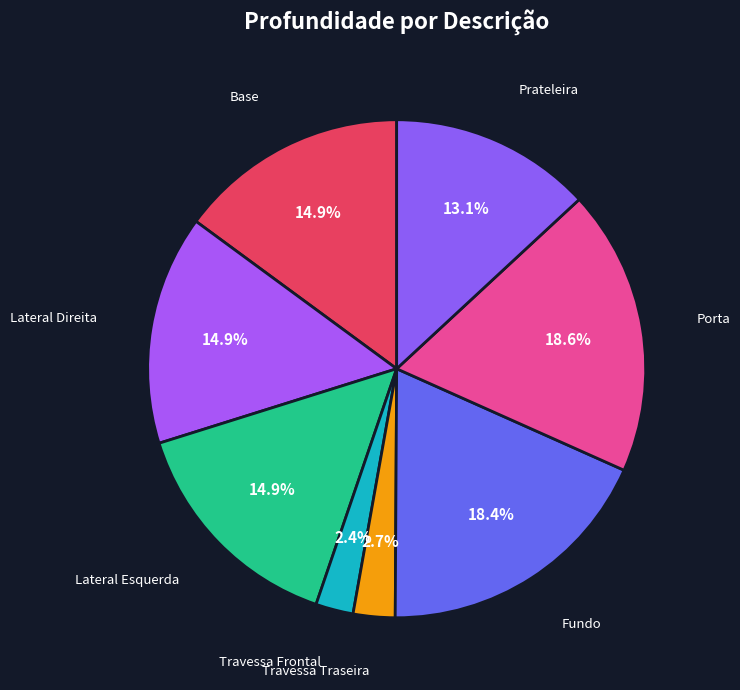

To the nearest percent, what percentage of the pie is Base?

15%